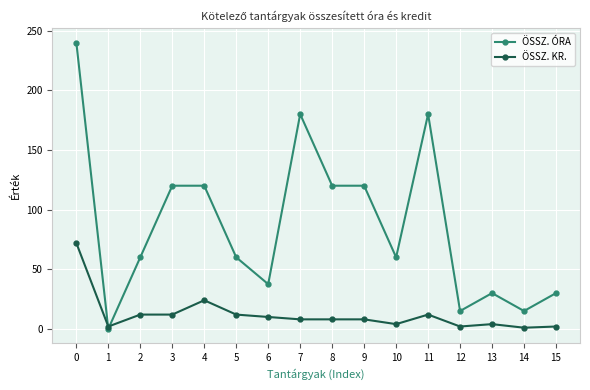

How many intersections are there between ÖSSZ. ÓRA and ÖSSZ. KR.?

2